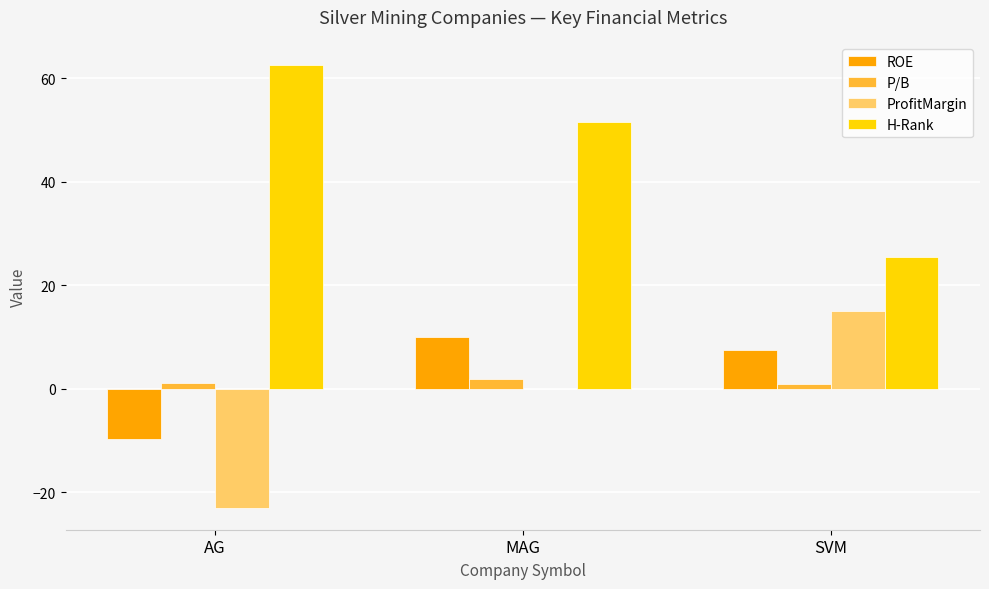

What is the sum of all ProfitMargin values?

-8.0